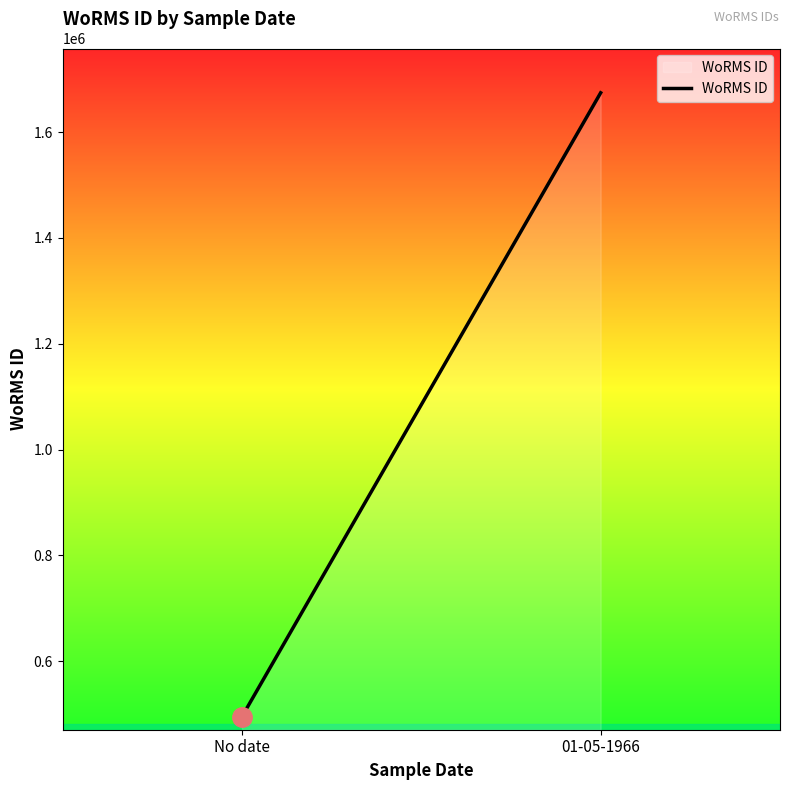

How many values are below 1674402?

1